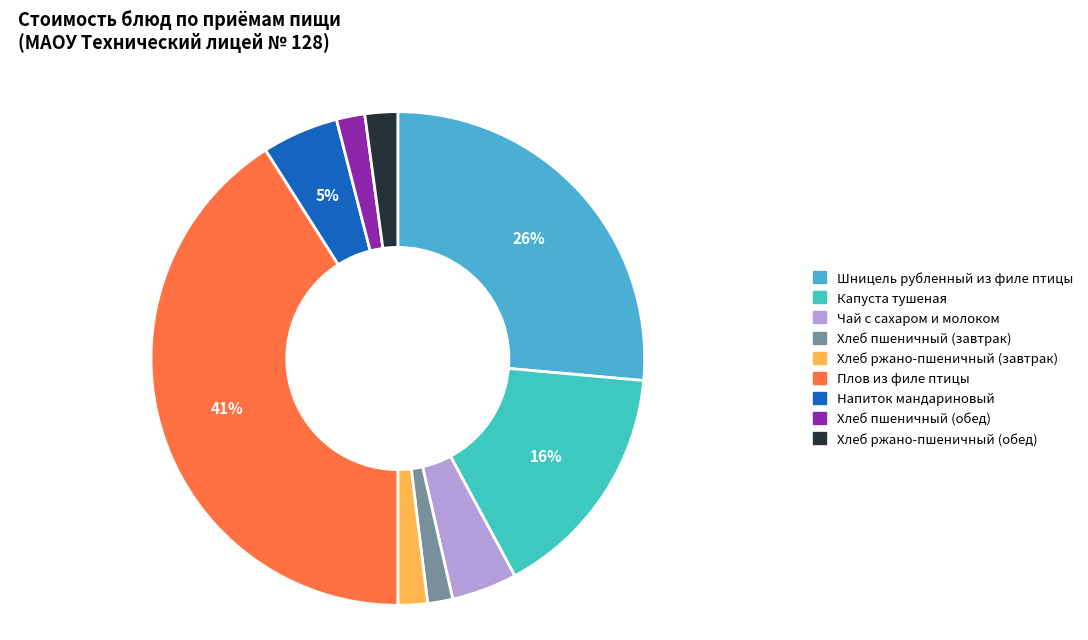

Which slice is the largest?

Плов из филе птицы